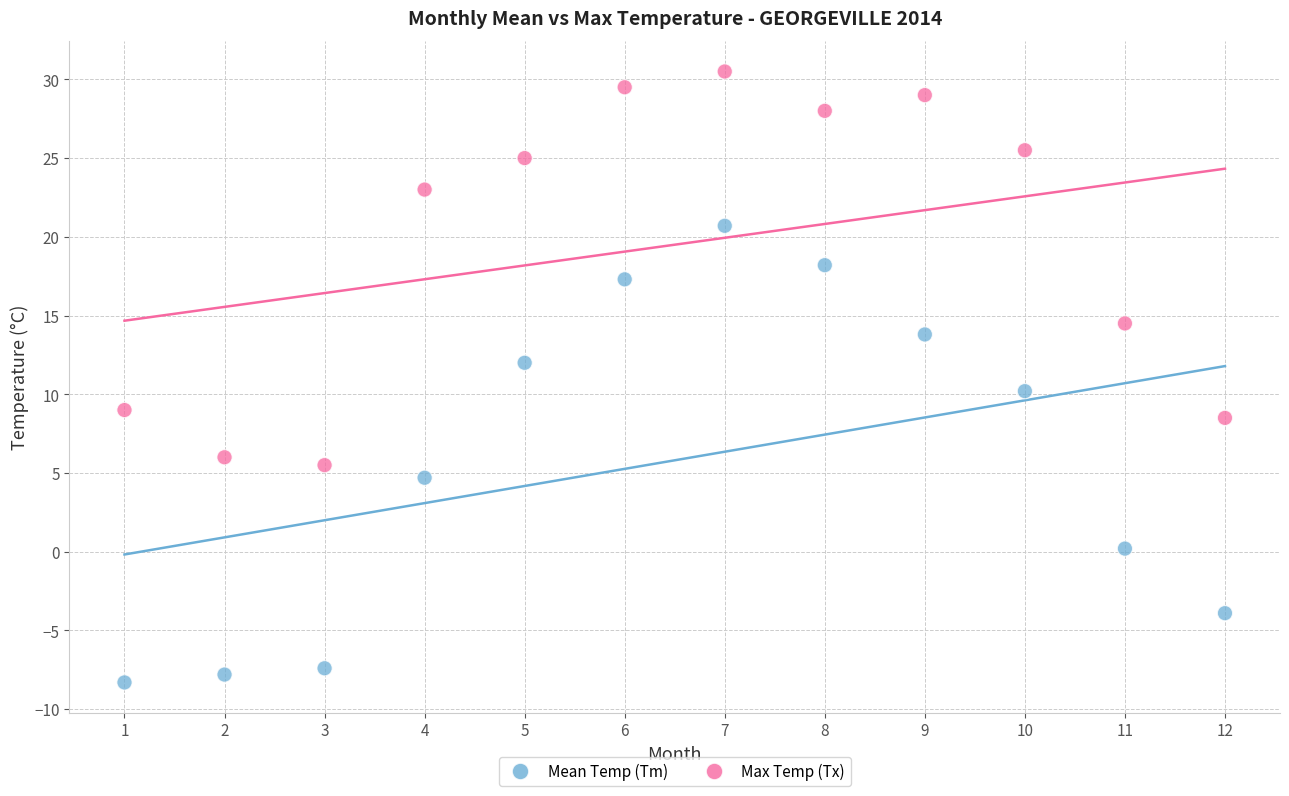

Across all data points, what is the range of X values (max minus min)?

11.0